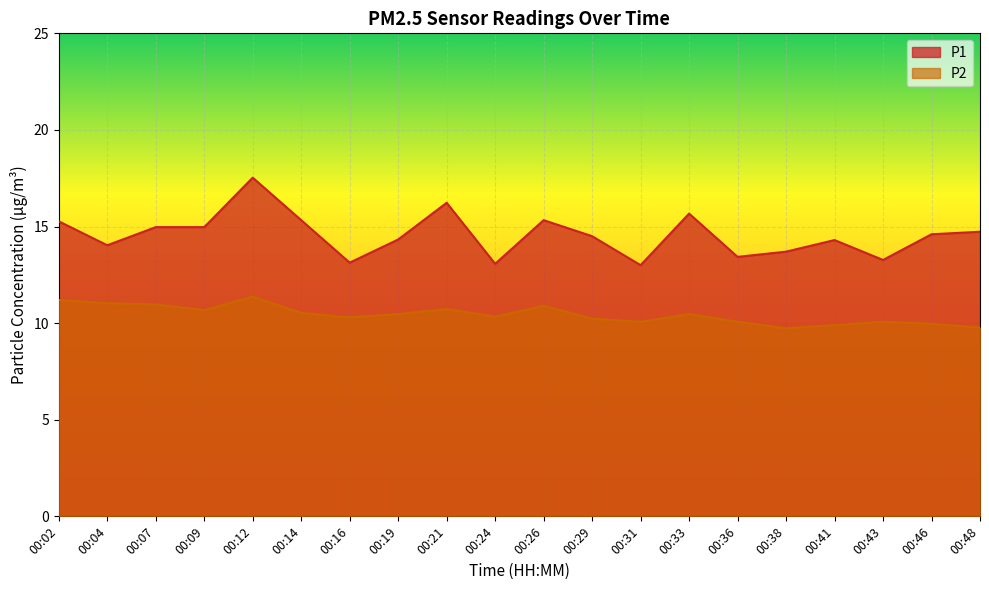

List the labels in order of P2 value, largest first.

00:12, 00:02, 00:04, 00:07, 00:26, 00:21, 00:09, 00:14, 00:19, 00:33, 00:24, 00:16, 00:29, 00:31, 00:36, 00:43, 00:46, 00:41, 00:48, 00:38